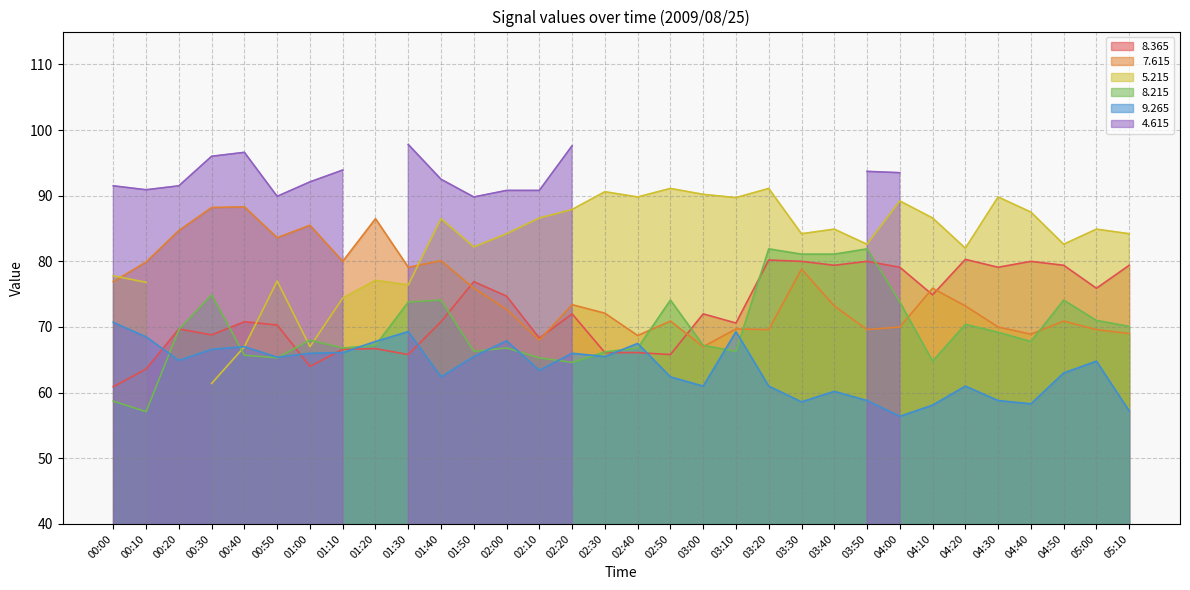

Which category has the lowest value in the 8.365 series?

00:00